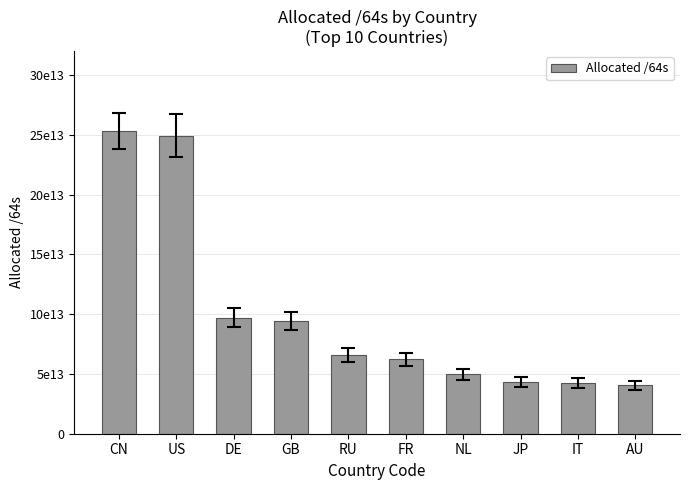

Are the bars horizontal?

No